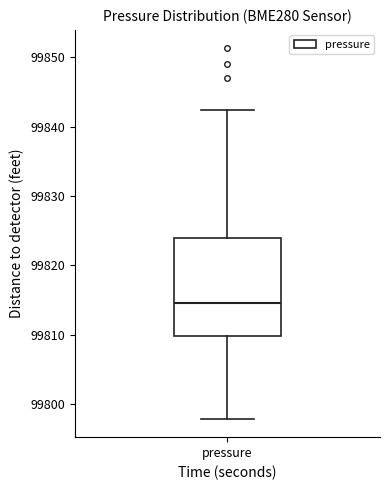

Where is the upper edge of the box for pressure on the y-axis? The values are not printed on the chart, so give them approximately, as read against the axis.

99824